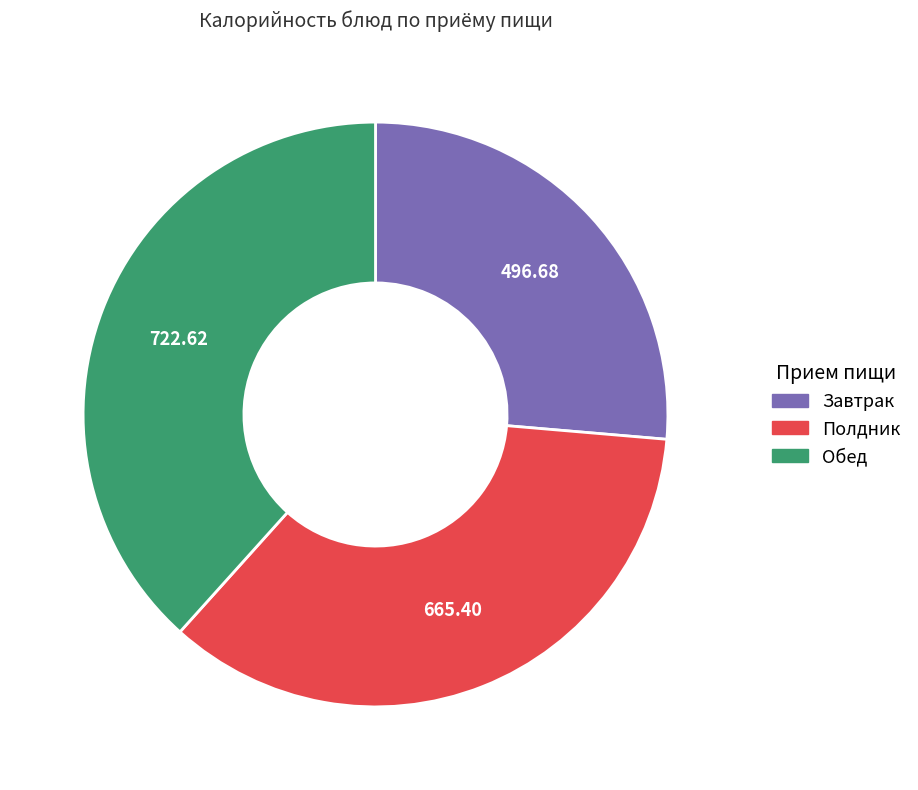

What is the largest slice in the pie chart?

Обед